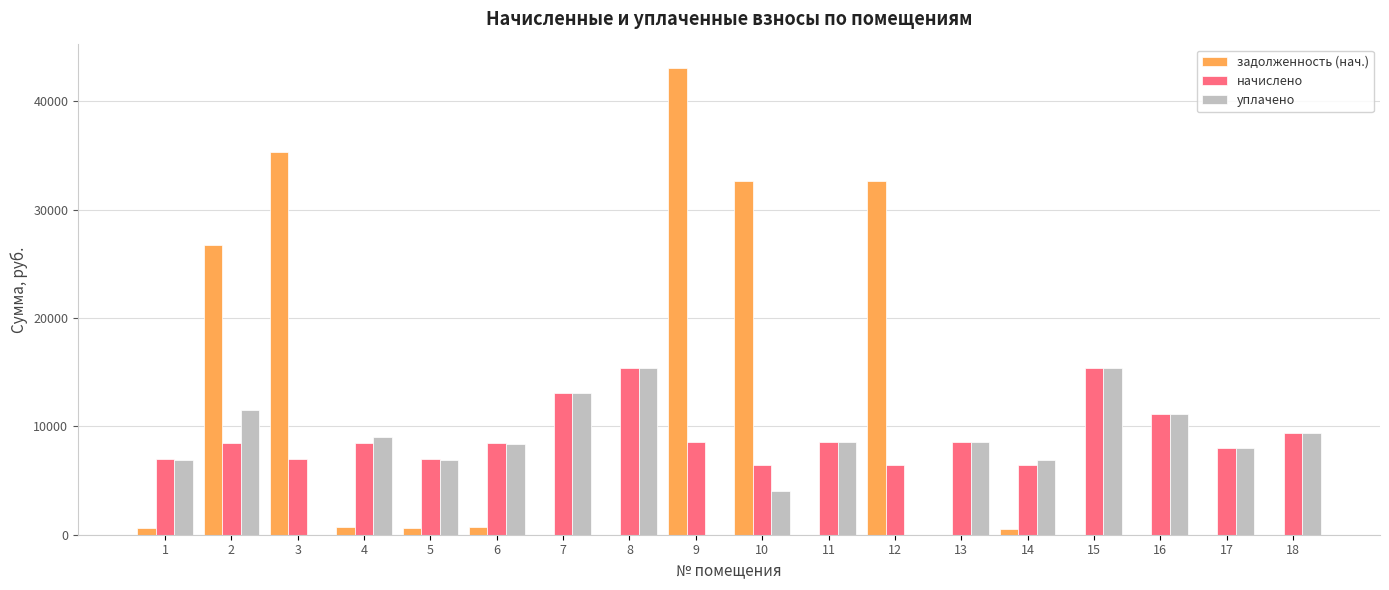

What is the sum of all уплачено values?

143010.1